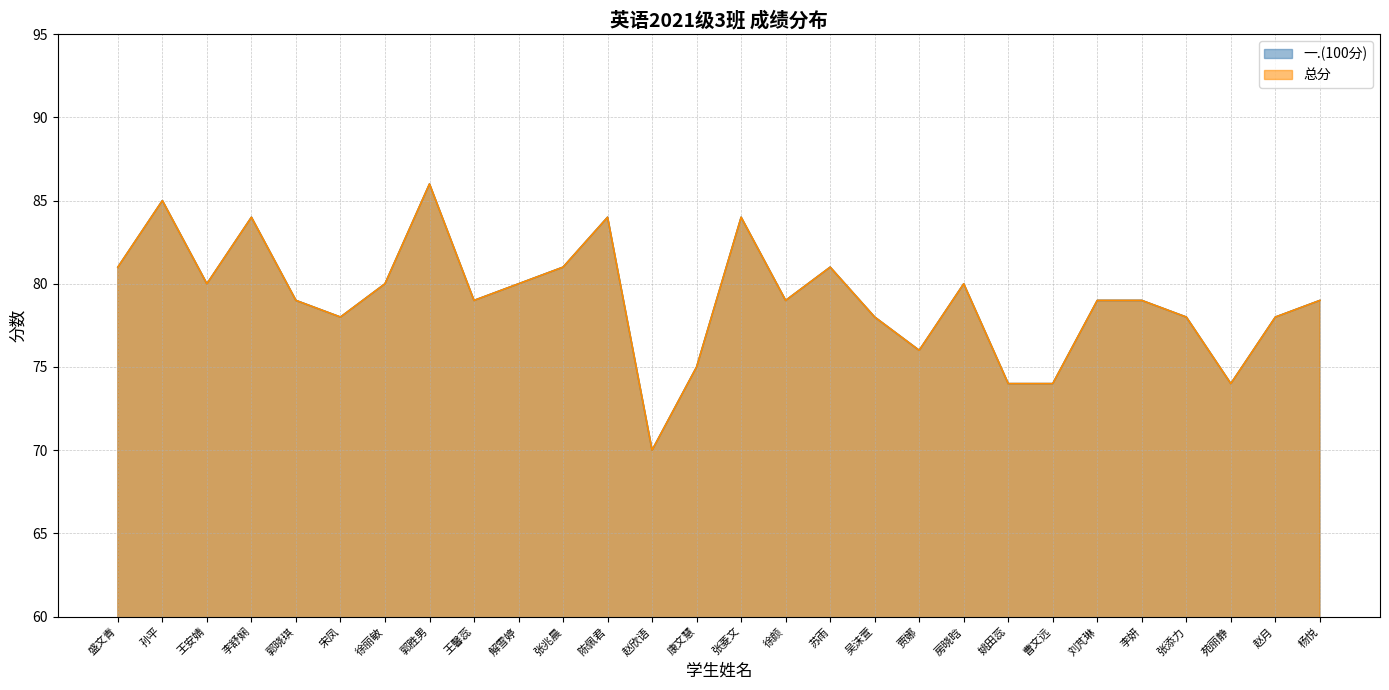

What are all the series names shown in the legend?

一.(100分), 总分